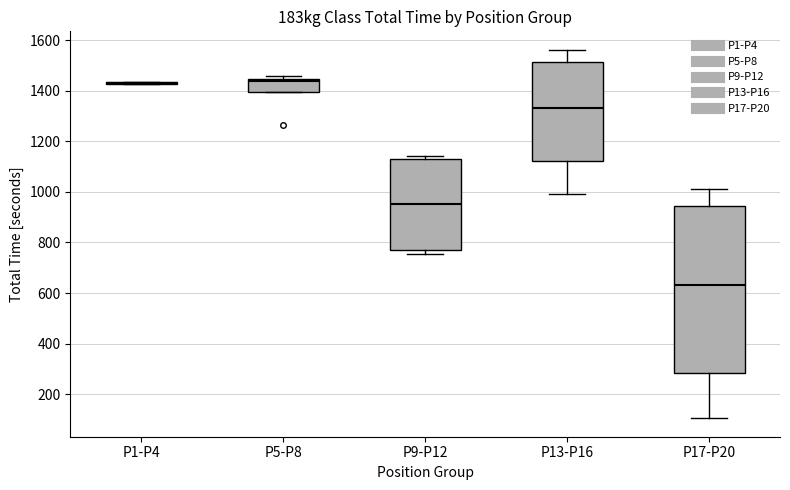

Where does the median line of the box for P9-P12 sit on the y-axis? The values are not printed on the chart, so give them approximately, as read against the axis.

960